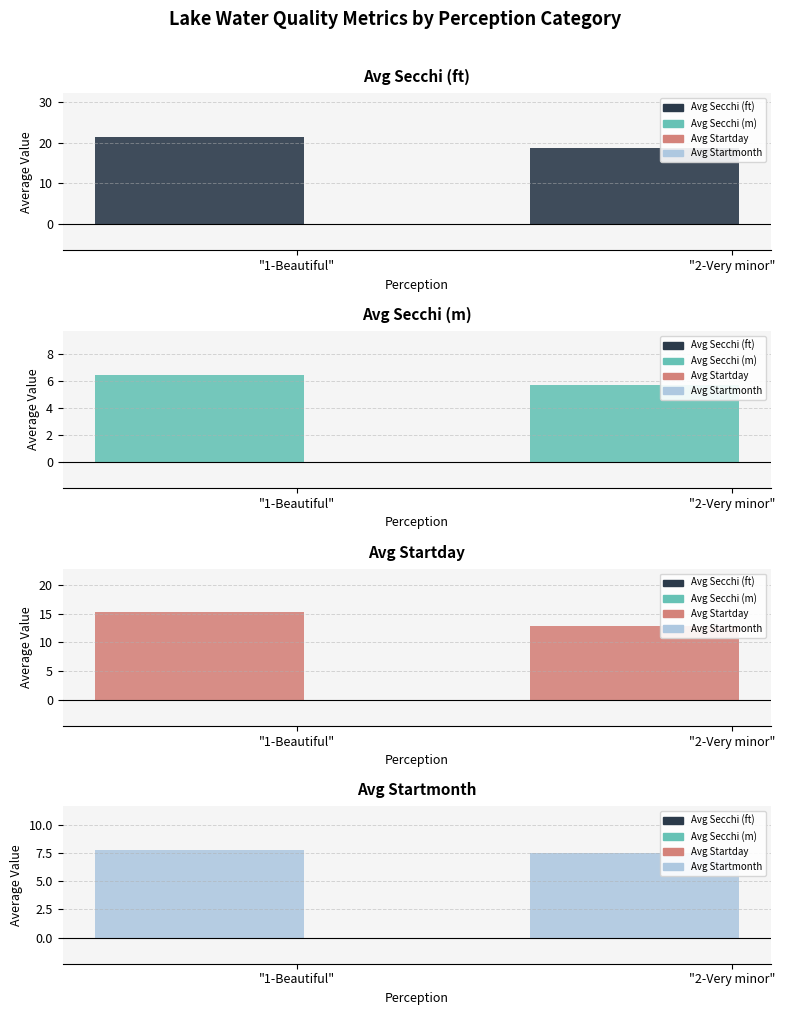

True or false: Avg Startmonth has a value of 7.8 at "1-Beautiful".

True